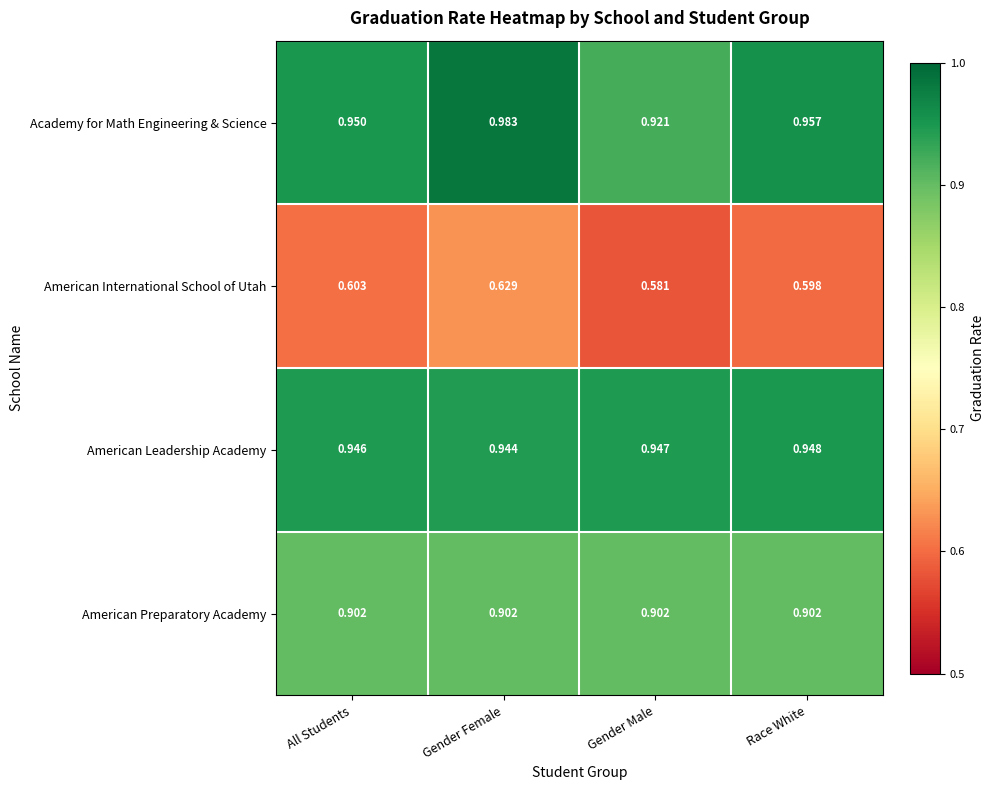

At which label is American International School of Utah closest to 0?

Gender Male